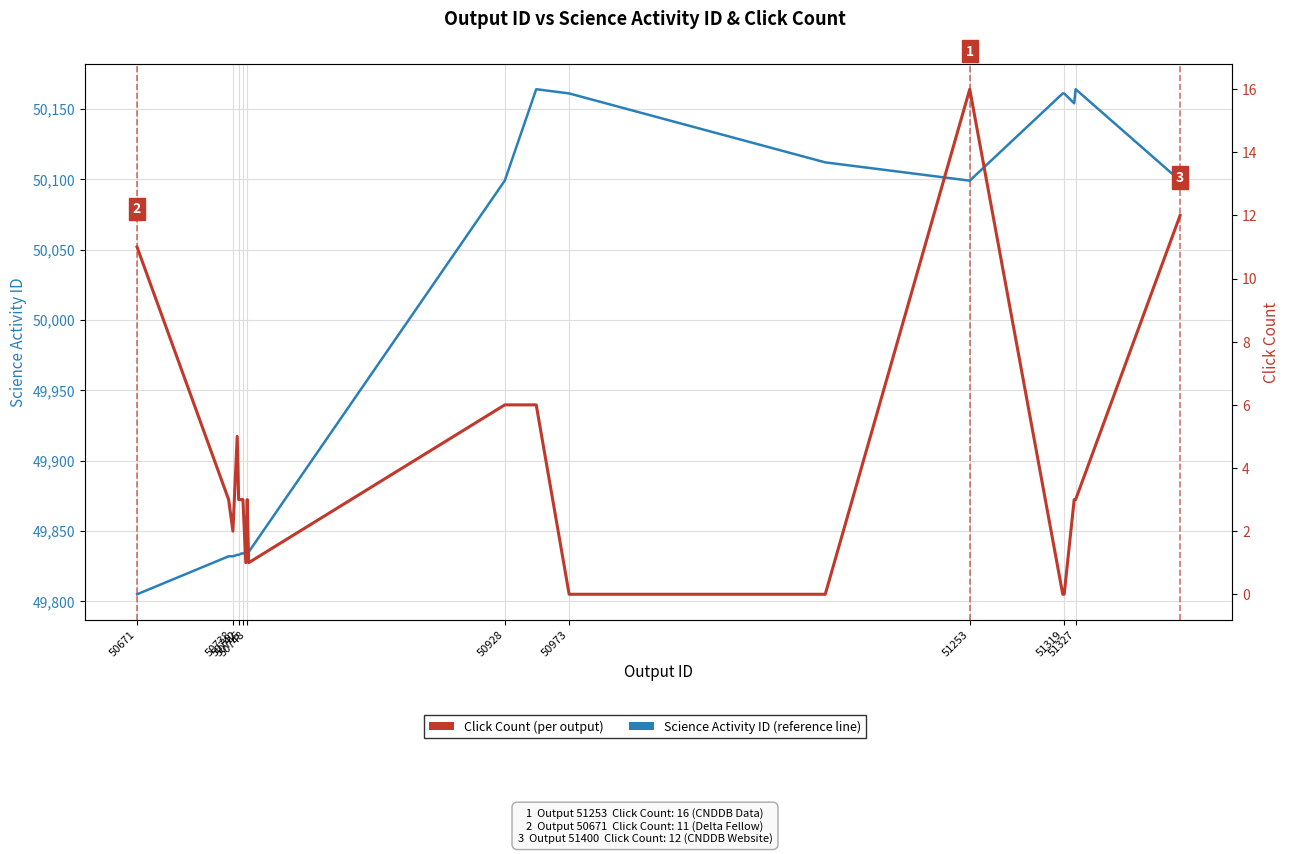

What is the total value across all series at 51319?

50161